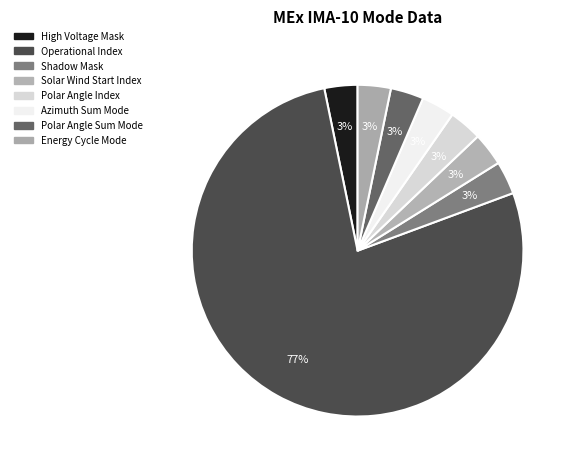

Count the number of slices in the pie.

8